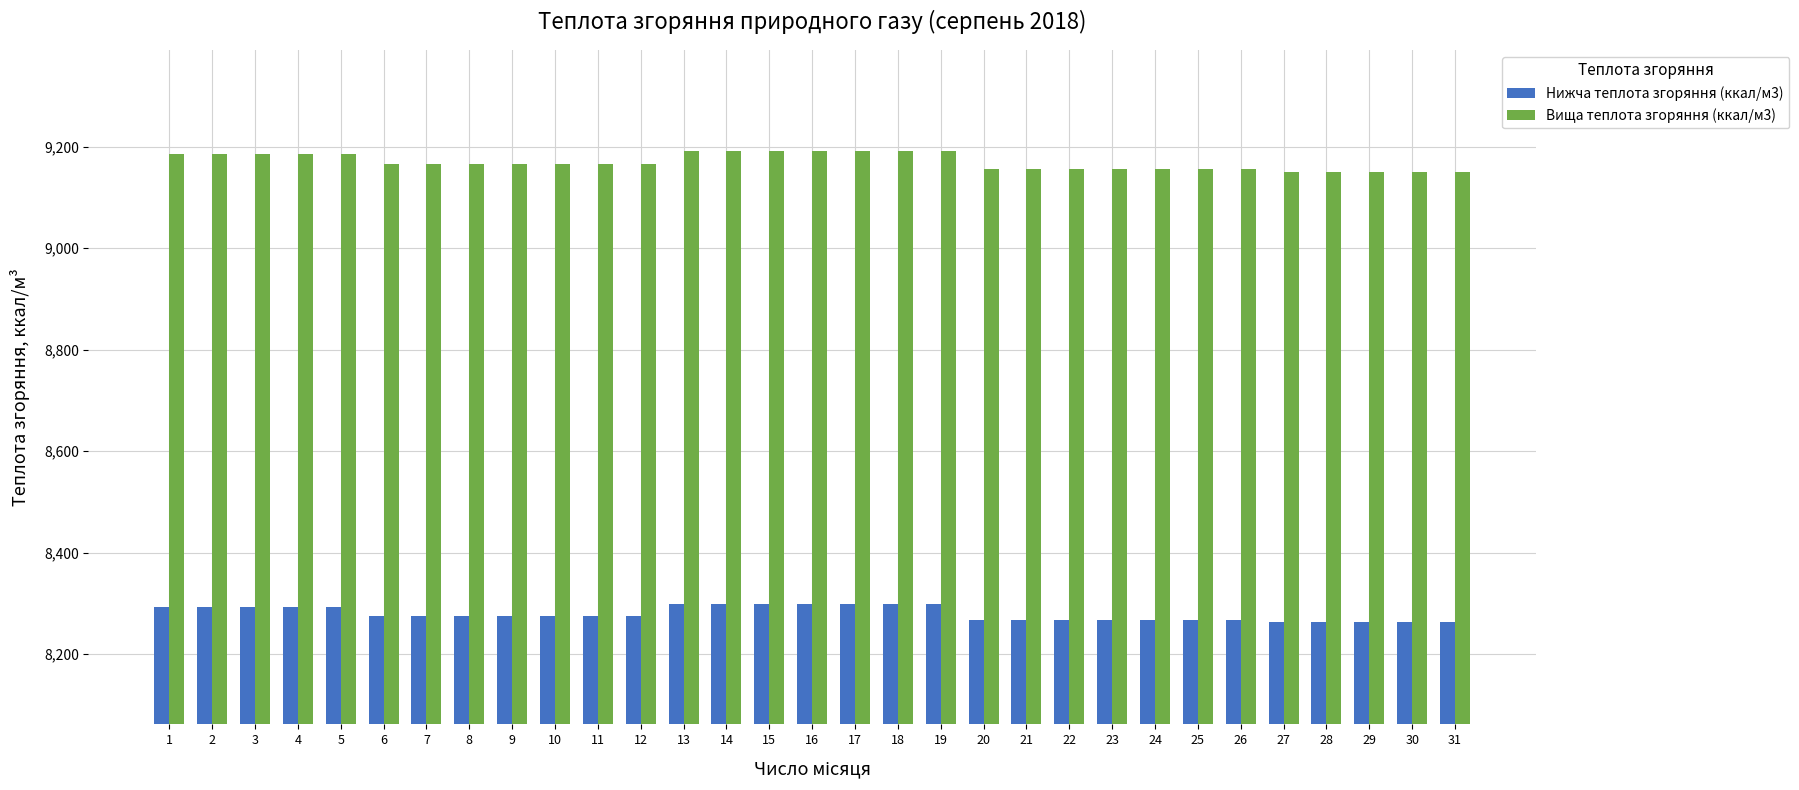

Which series changed the most between 5 and 29?

Вища теплота згоряння (ккал/м3)